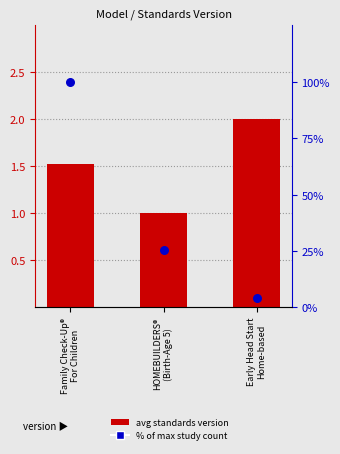

Which series has the widest spread of Y values?

% of max study count